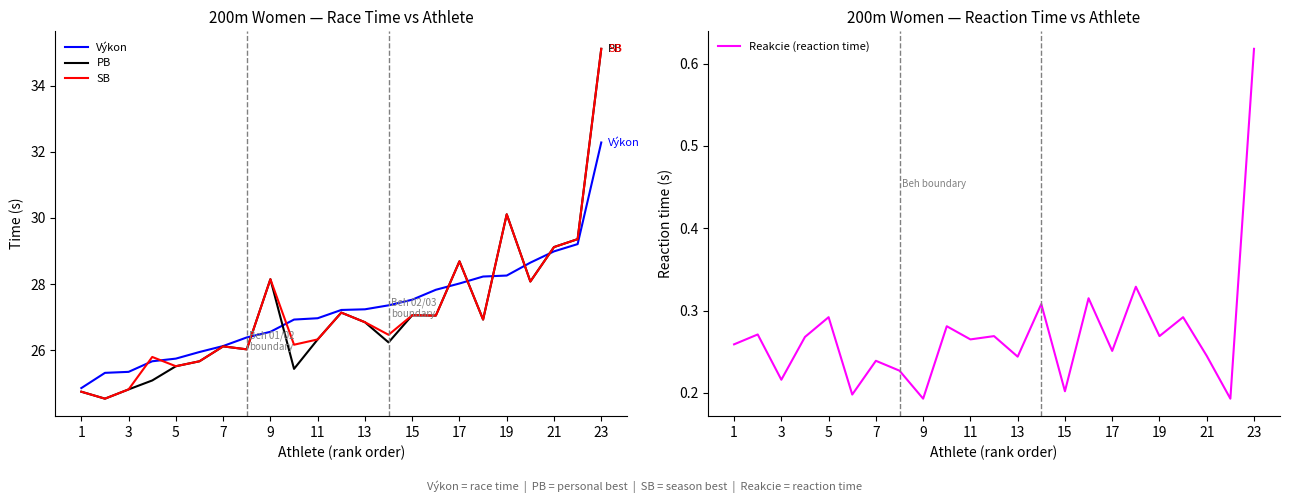

At which label is PB closest to 29?

21